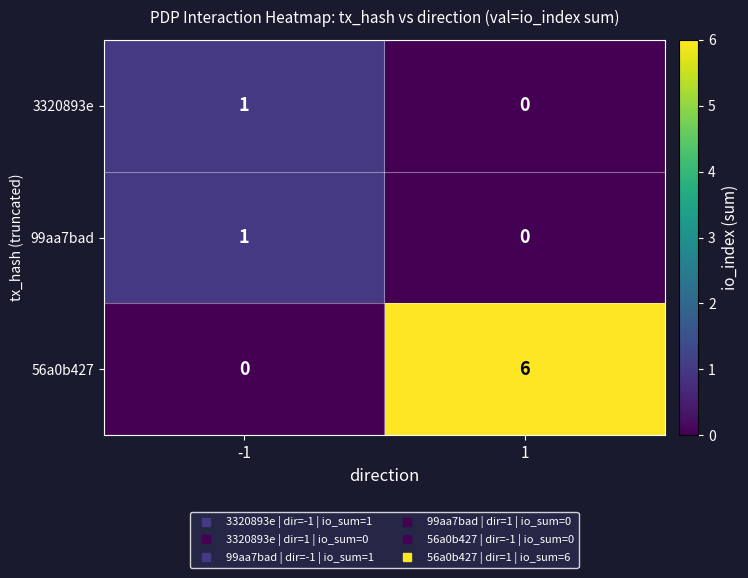

True or false: 99aa7bad has a value of 1 at -1.

True